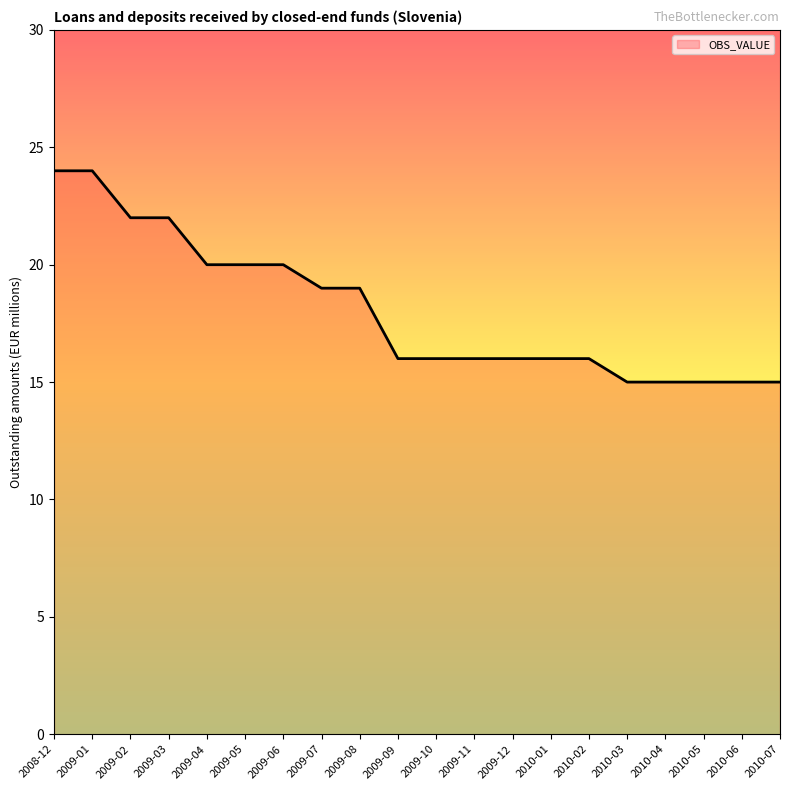

Approximately how many times larger is the value at 2009-11 compared to 2009-10?

1.0